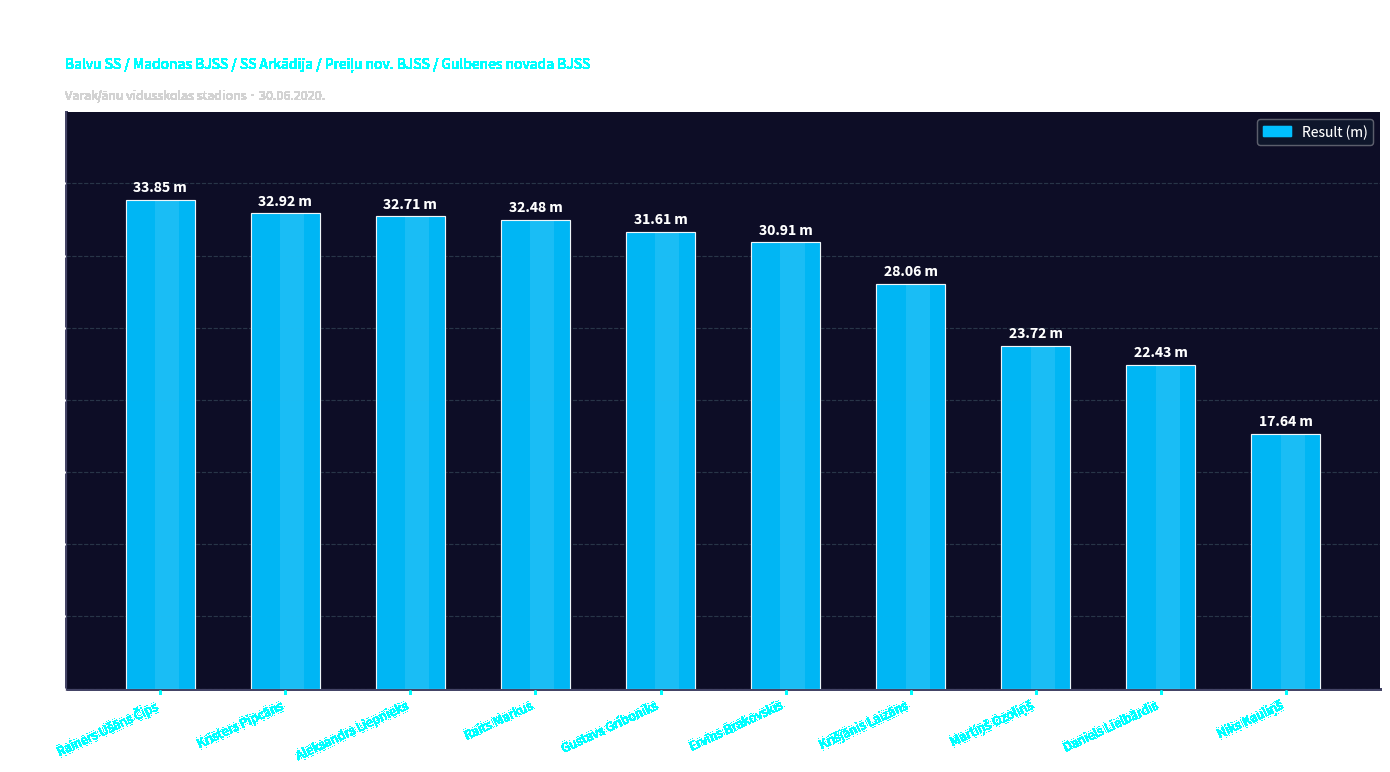

The value at Daniels Lielbārdis is 7.5. True or false?

False